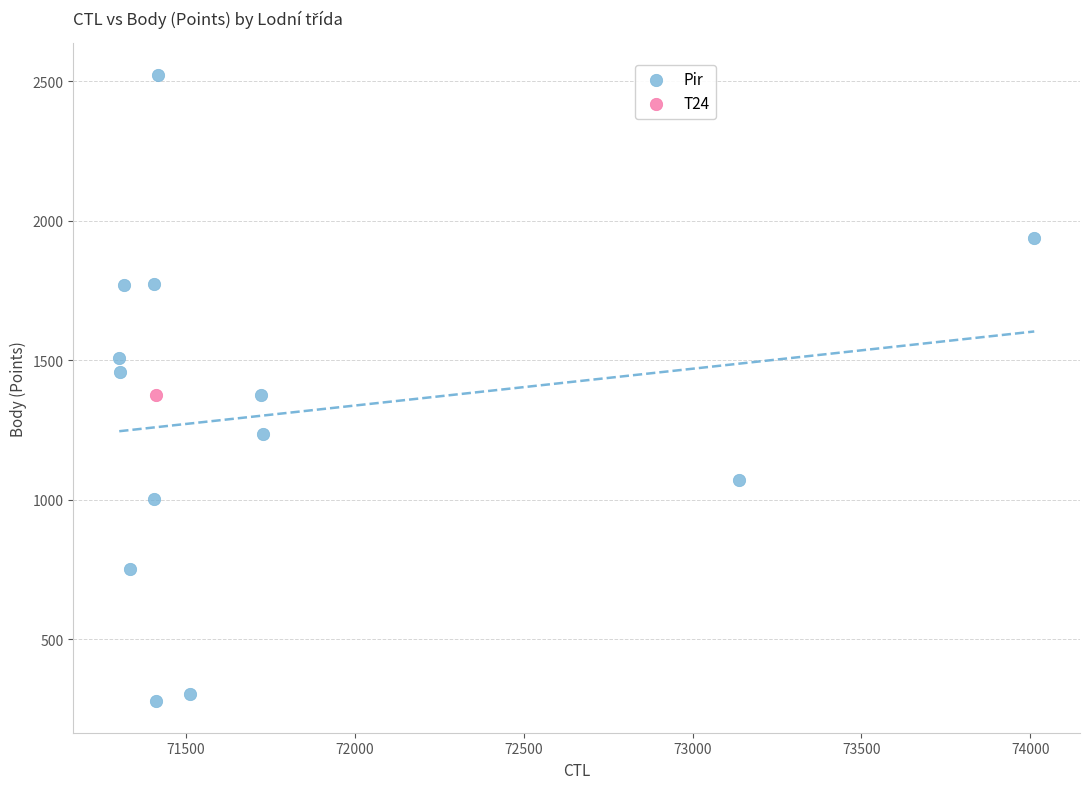

What are all the series names shown in the legend?

Pir, T24